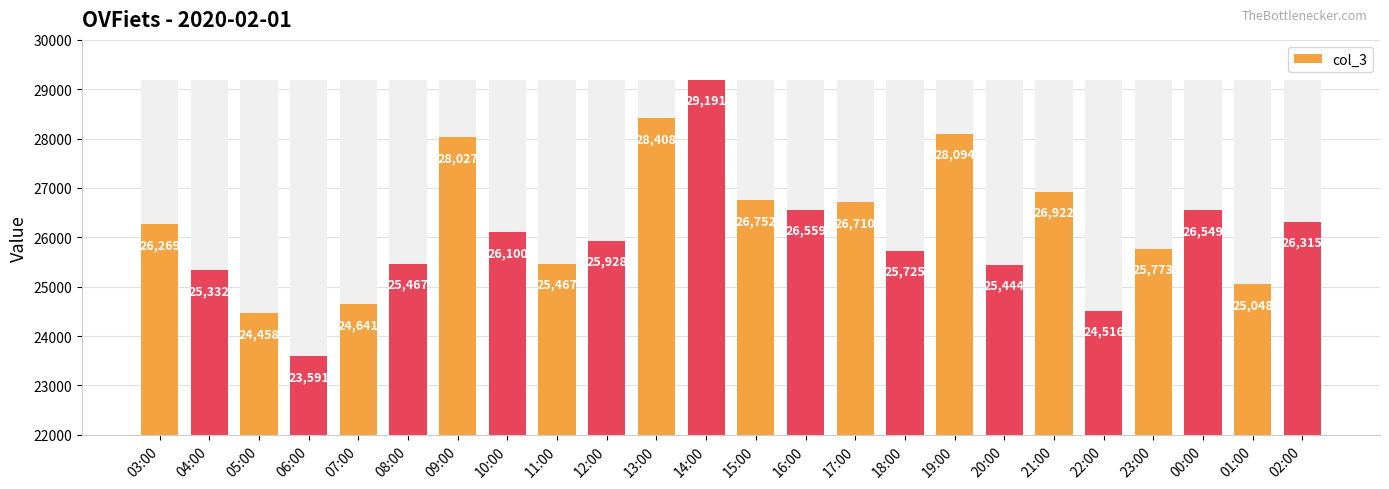

What is the approximate value at 00:00, to the nearest 100?

26500